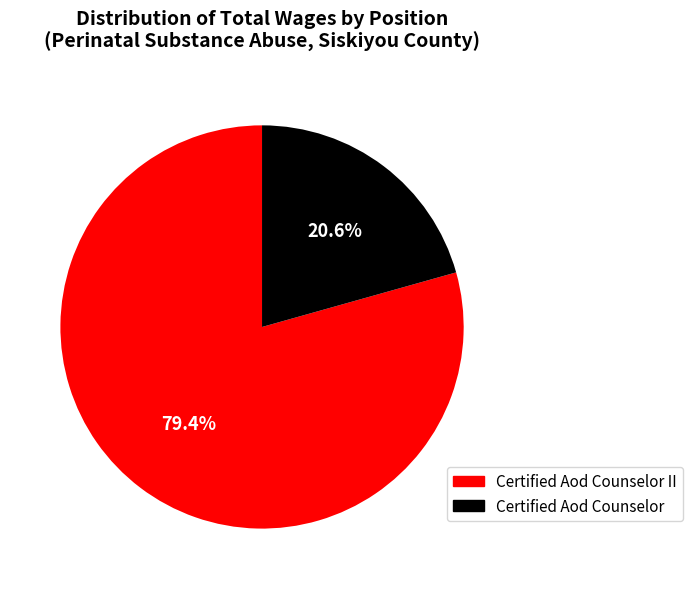

How many slices are in this pie chart?

2